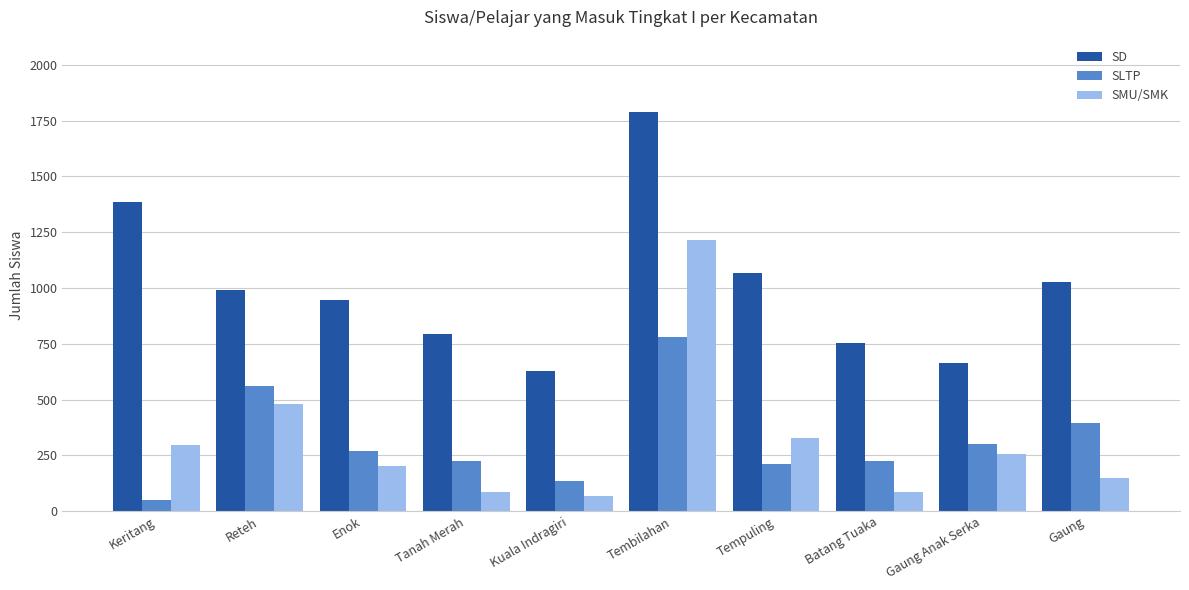

What is the average value of the SD series?

1005